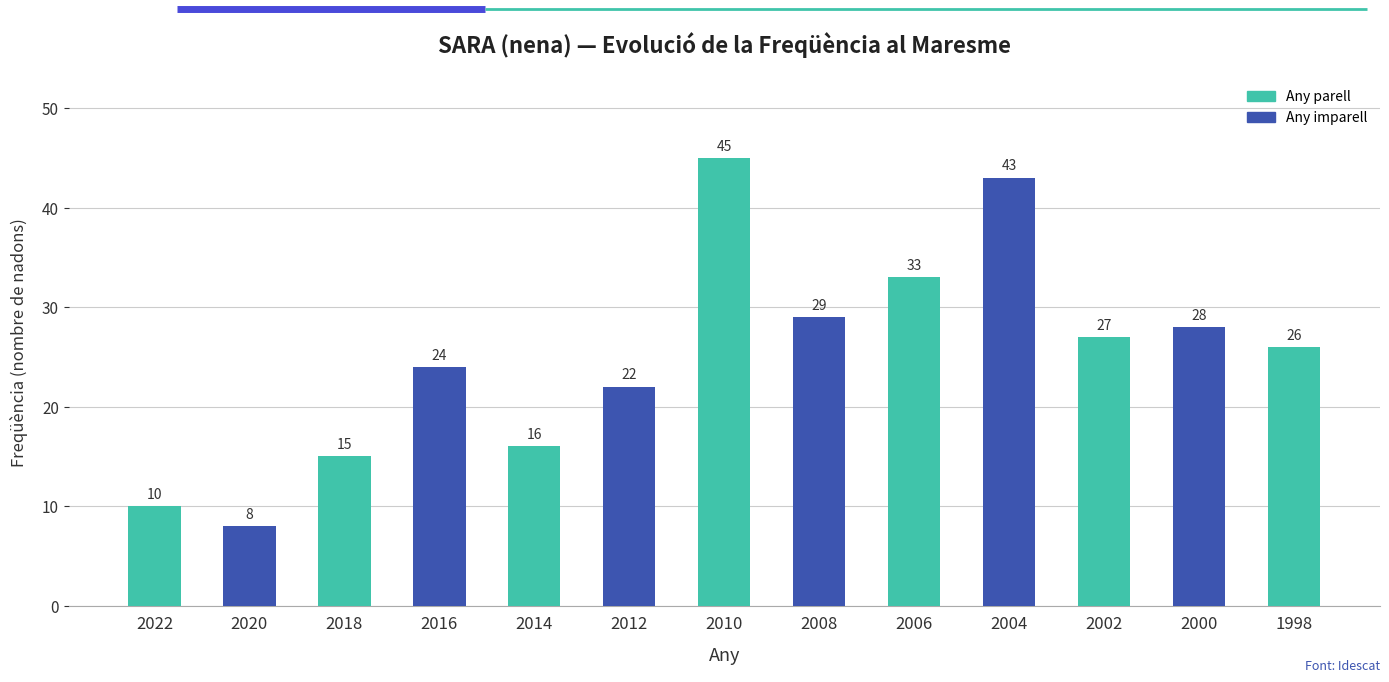

How many bars are there in total?

13